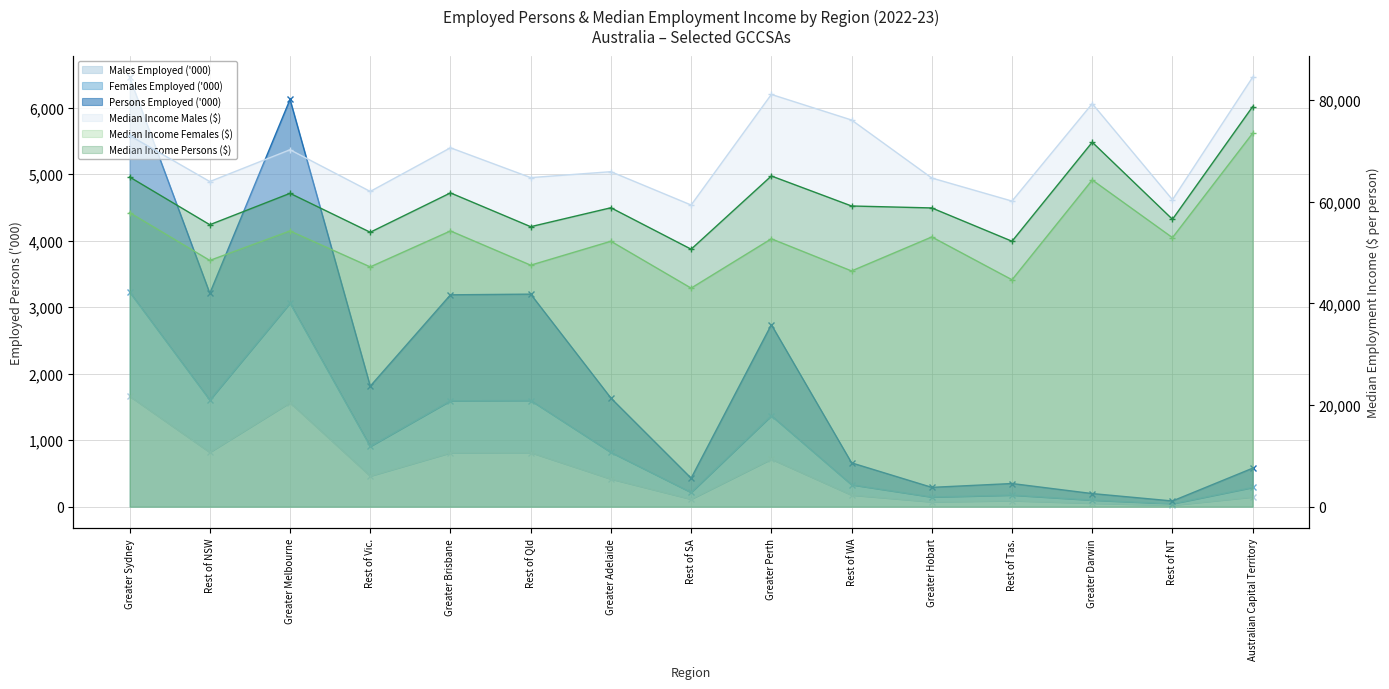

Where does the Median Income Females ($) series first go above 52683?

Greater Sydney